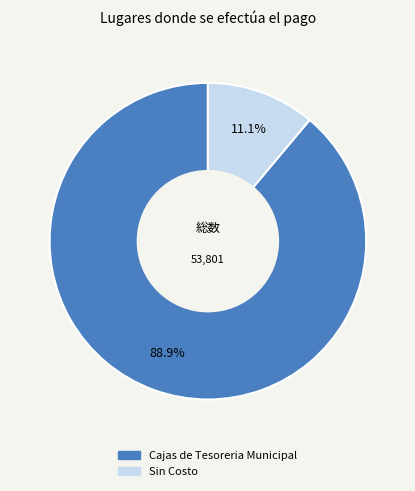

Which category has the smallest portion of the pie?

Sin Costo